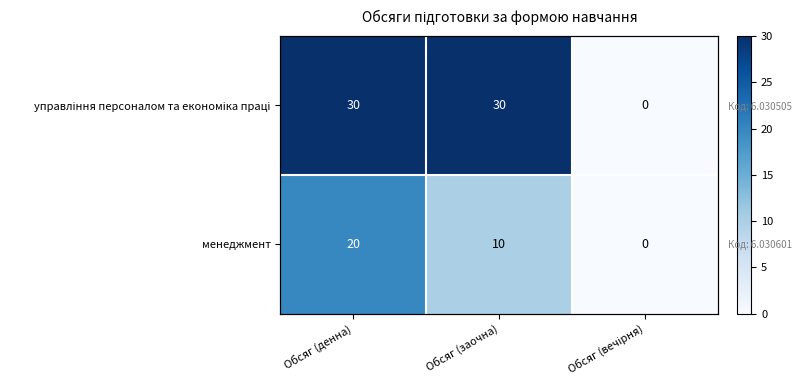

What is the sum of the управління персоналом та економіка праці values at Обсяг (заочна) and Обсяг (вечірня)?

30